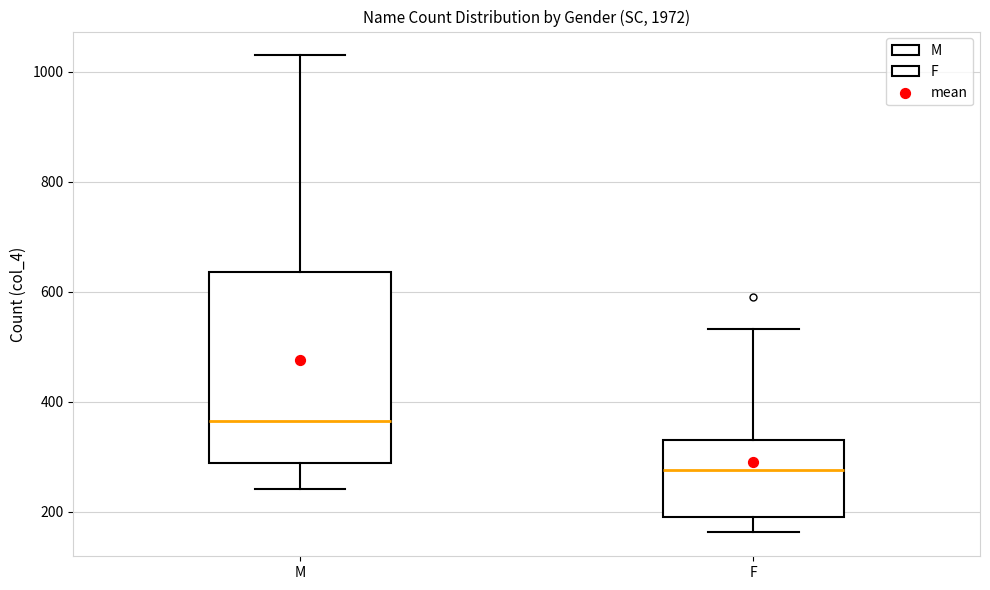

Where is the upper edge of the box for M on the y-axis? The values are not printed on the chart, so give them approximately, as read against the axis.

640